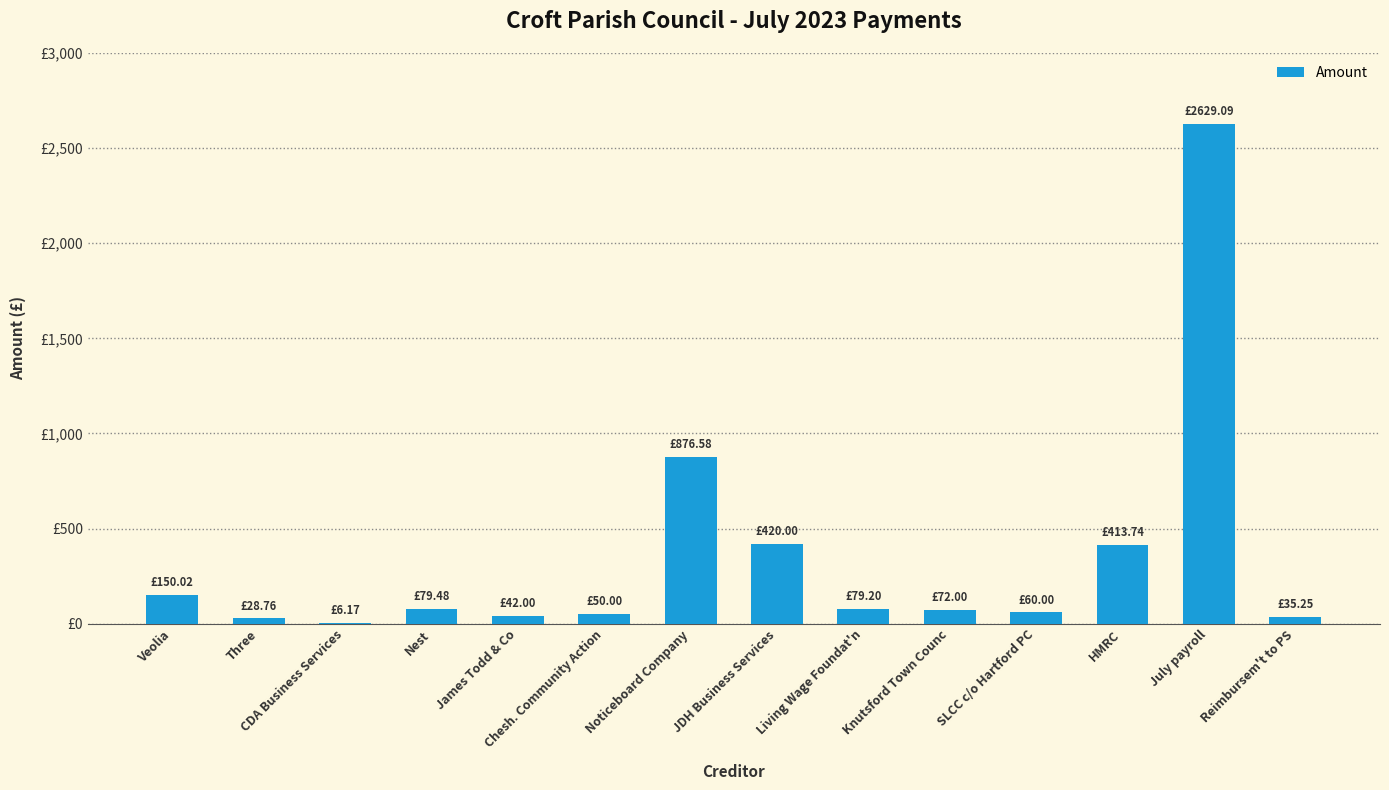

Rank the categories by value from highest to lowest.

July payroll, Noticeboard Company, JDH Business Services, HMRC, Veolia, Nest, Living Wage Foundat'n, Knutsford Town Counc, SLCC c/o Hartford PC, Chesh. Community Action, James Todd & Co, Reimbursem't to PS, Three, CDA Business Services